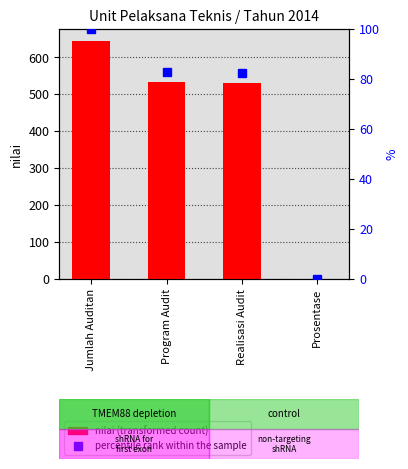

What is the average value of the percentile rank within the sample series?

66.3